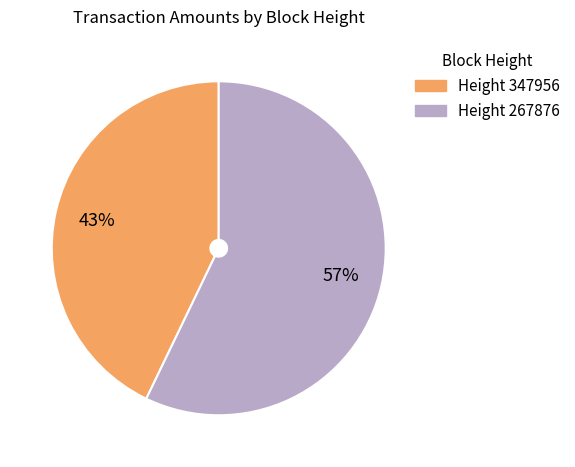

Is there any slice that represents more than half of the pie?

Yes